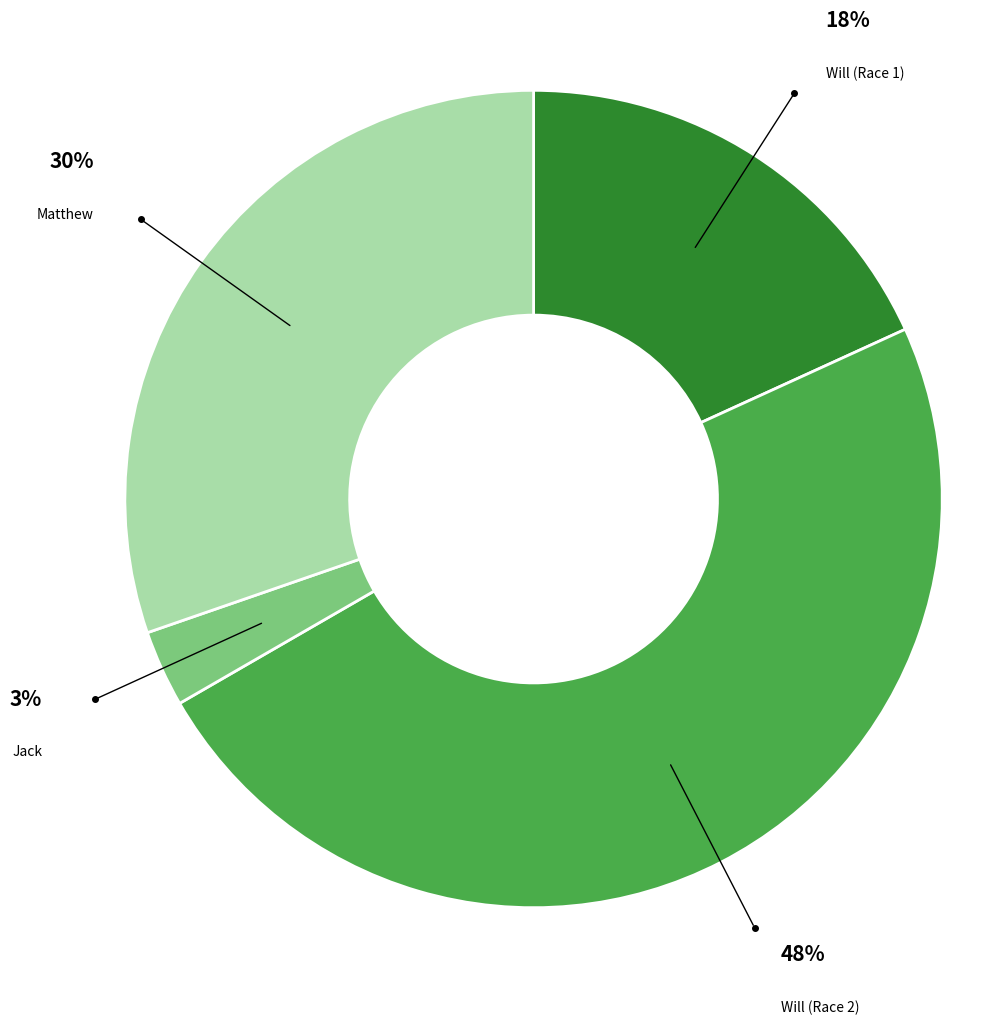

To the nearest percent, what is the difference between the largest and smallest slice percentages?

45%